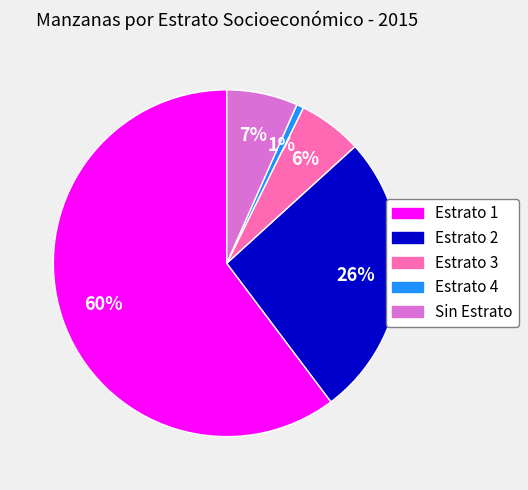

Which category has the smallest portion of the pie?

Estrato 4